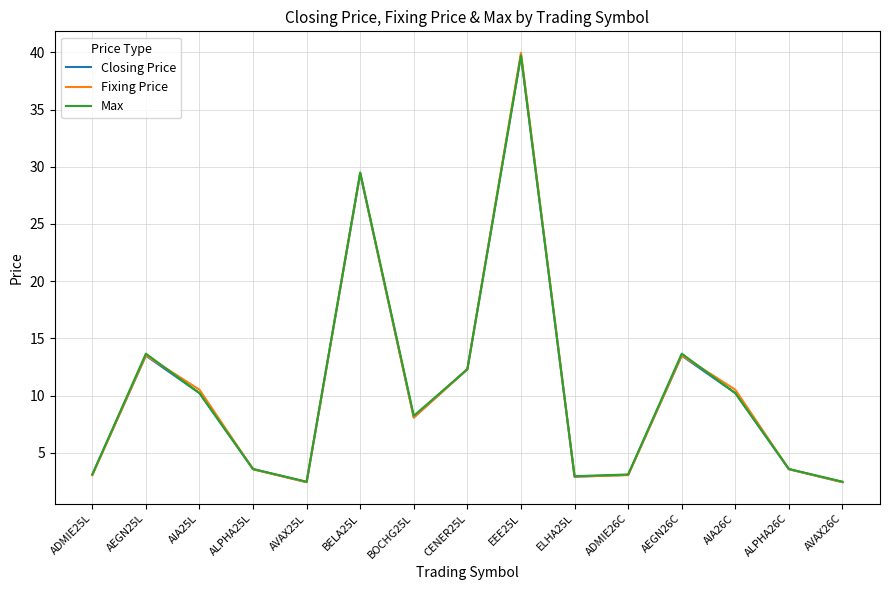

In Closing Price, how many points are lower than both neighbors (excluding endpoints)?

3